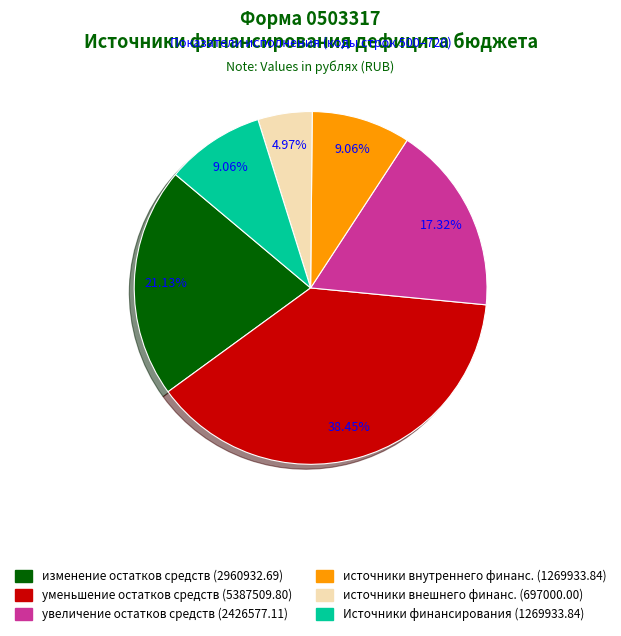

Does any single category account for the majority?

No